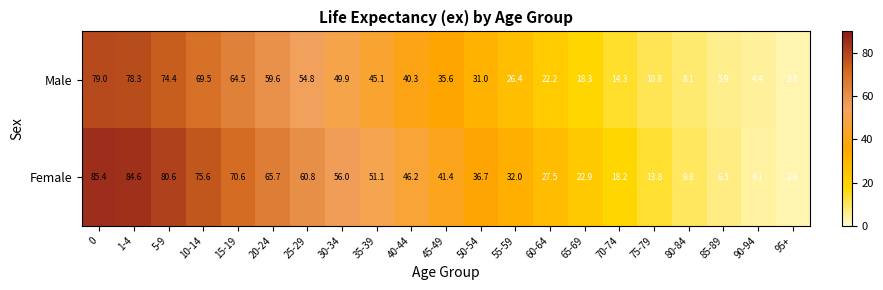

The Male series shows 74.4 at 5-9. True or false?

True